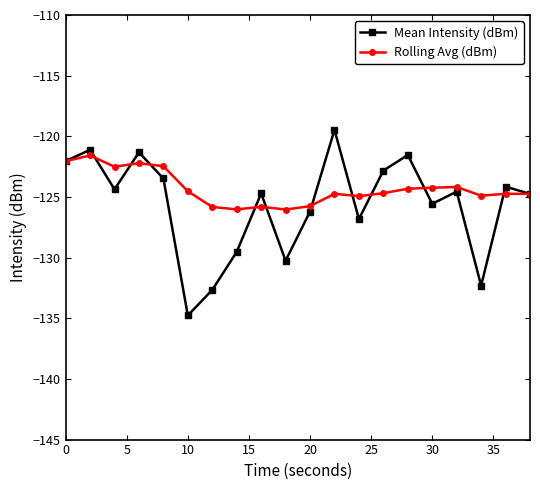

What is the highest value of the Mean Intensity (dBm) series?

-119.5